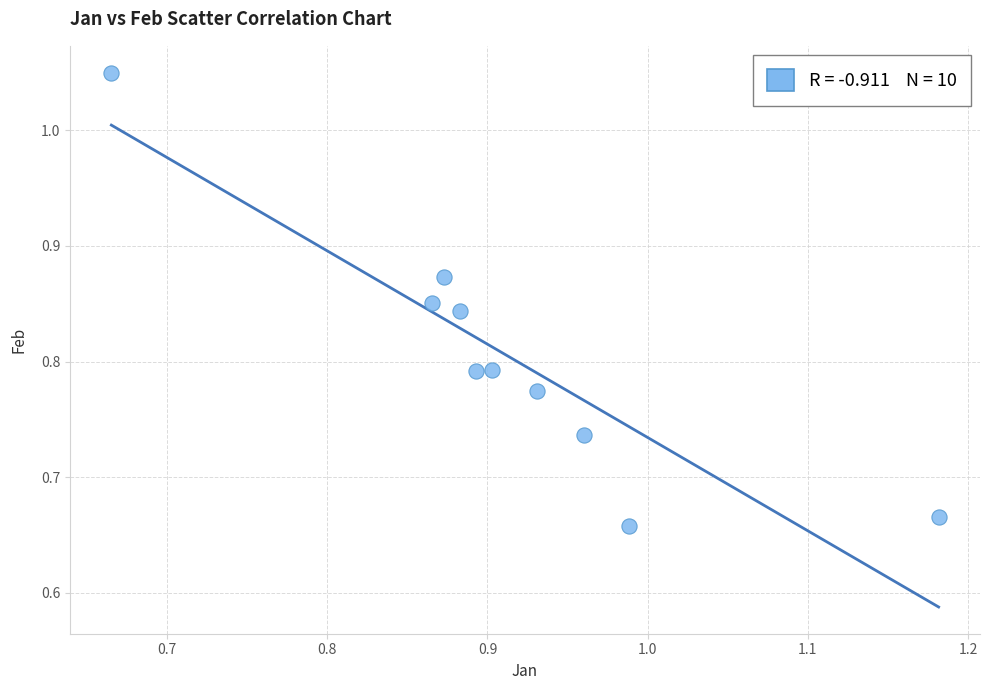

Count the number of points in this scatter plot.

10